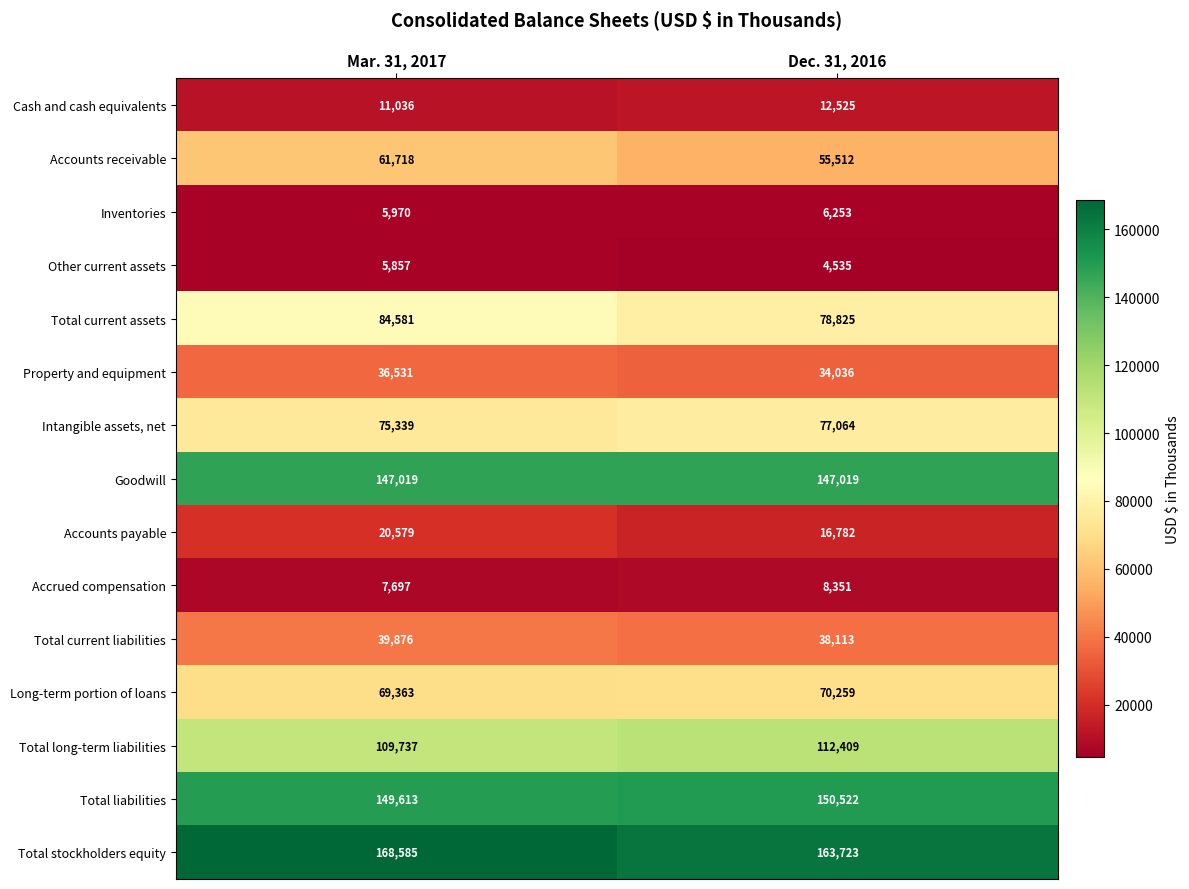

How many values in the Accounts receivable series are below 61718?

1